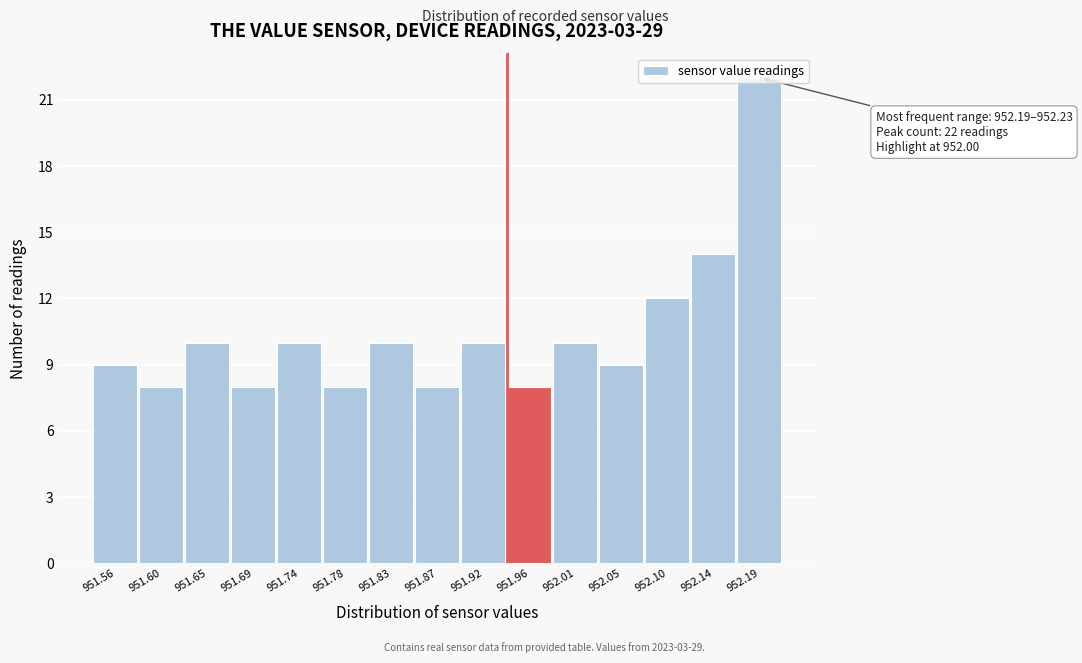

Between 951.87 and 951.92, which is larger?

951.92